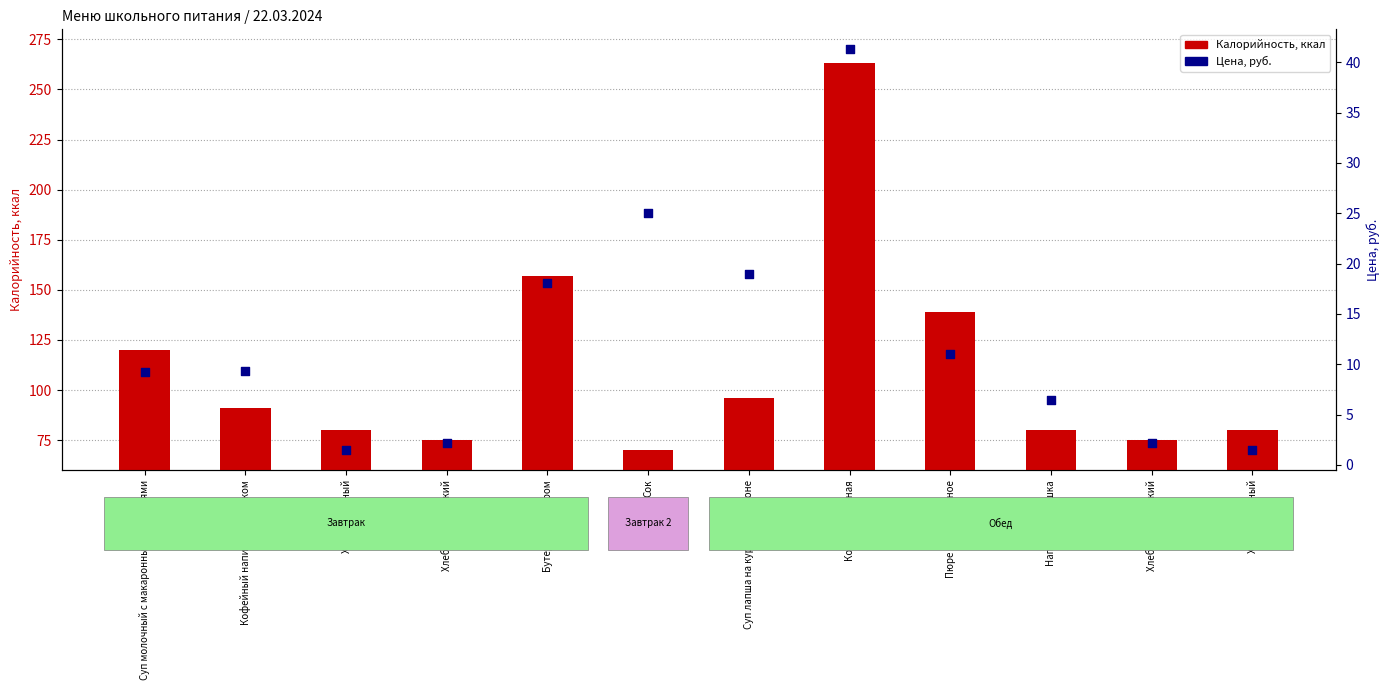

What is the total value across all series at Пюре картофельное?

150.0